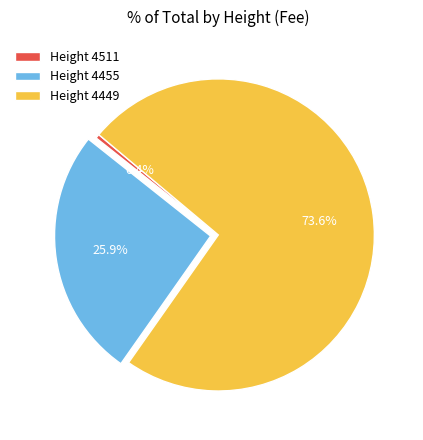

To the nearest percent, what is the difference between the largest and smallest slice percentages?

73%